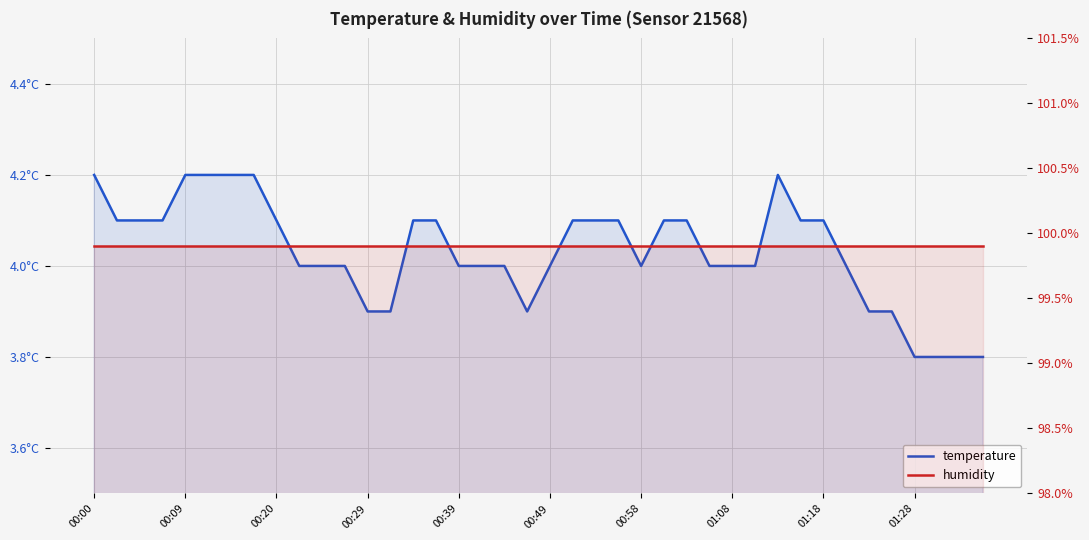

Which series changed the most between 15 and 25?

temperature